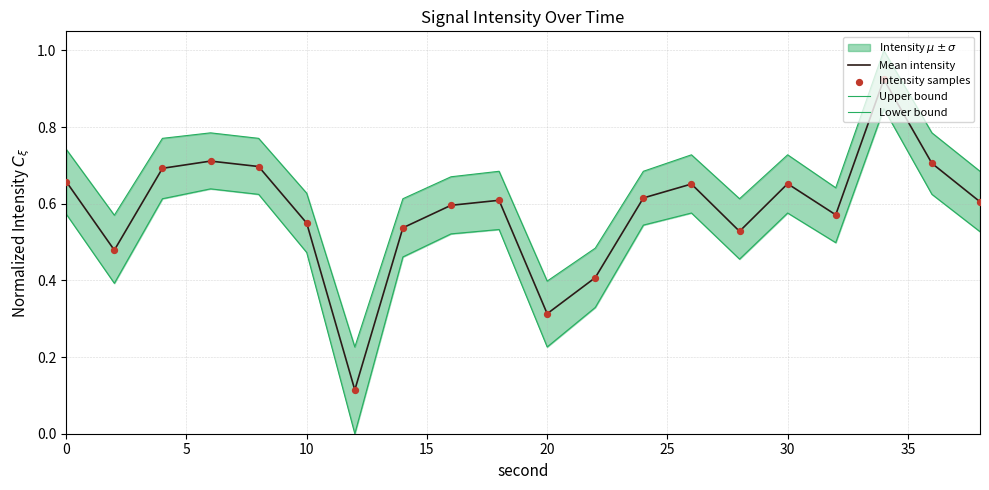

Which series has the largest total across all categories?

Upper bound